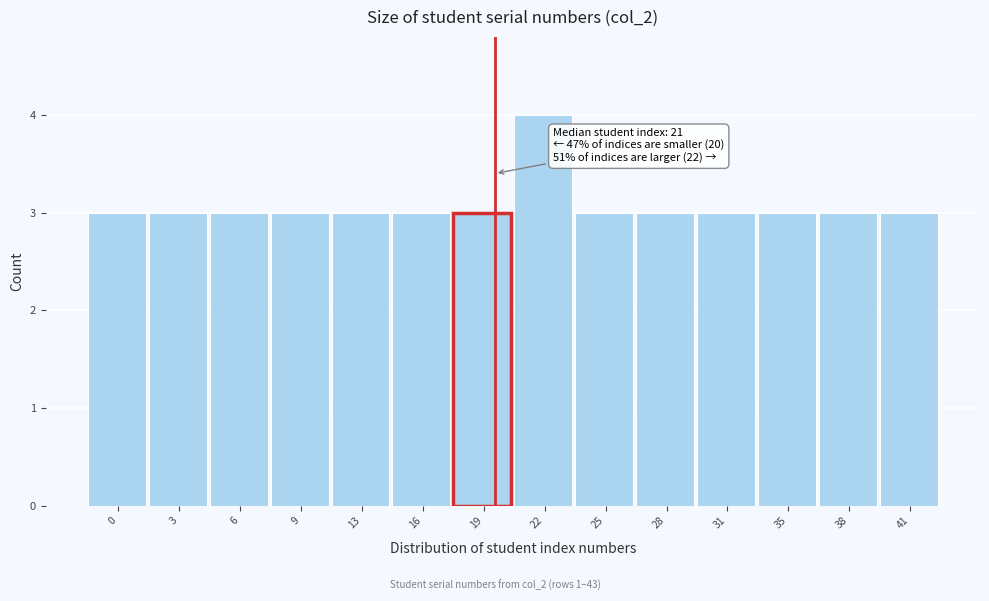

Reading left to right, transcribe all the data shown in this chart.

3	3	3	3	3	3	3	4	3	3	3	3	3	3